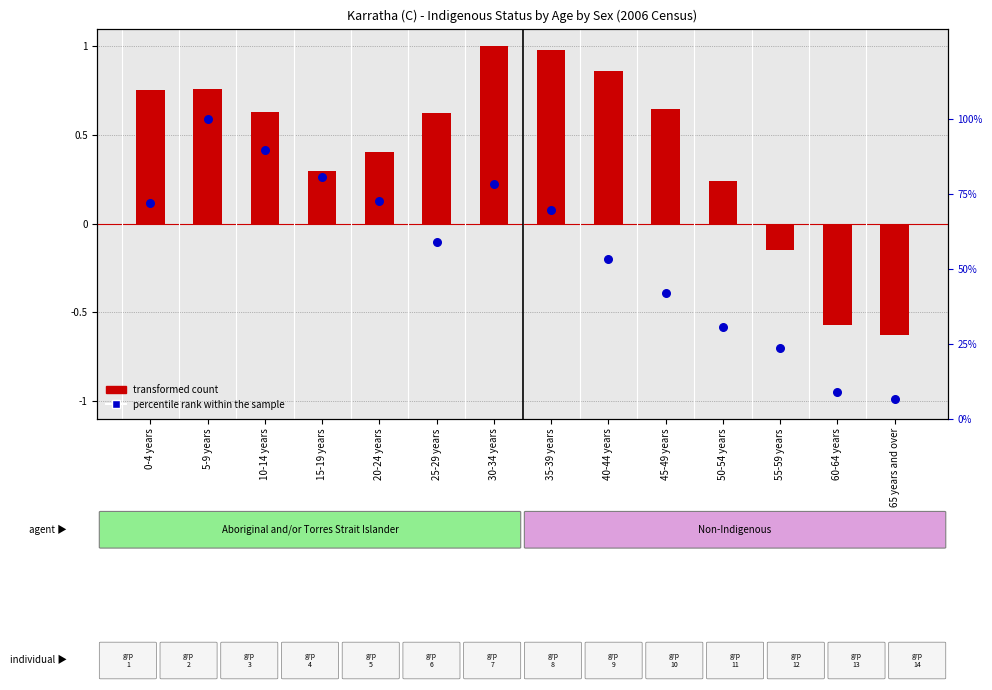

Which series reaches the minimum Y coordinate?

transformed count